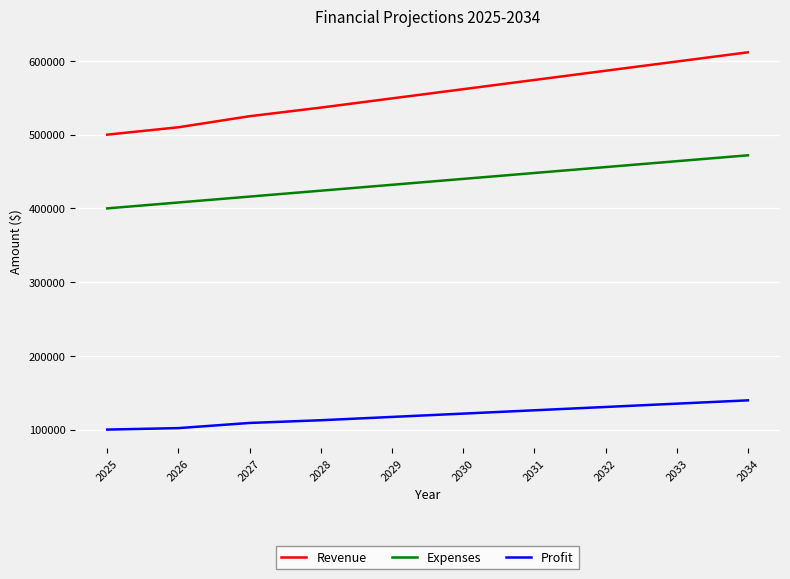

True or false: Expenses and Revenue intersect in this chart.

False